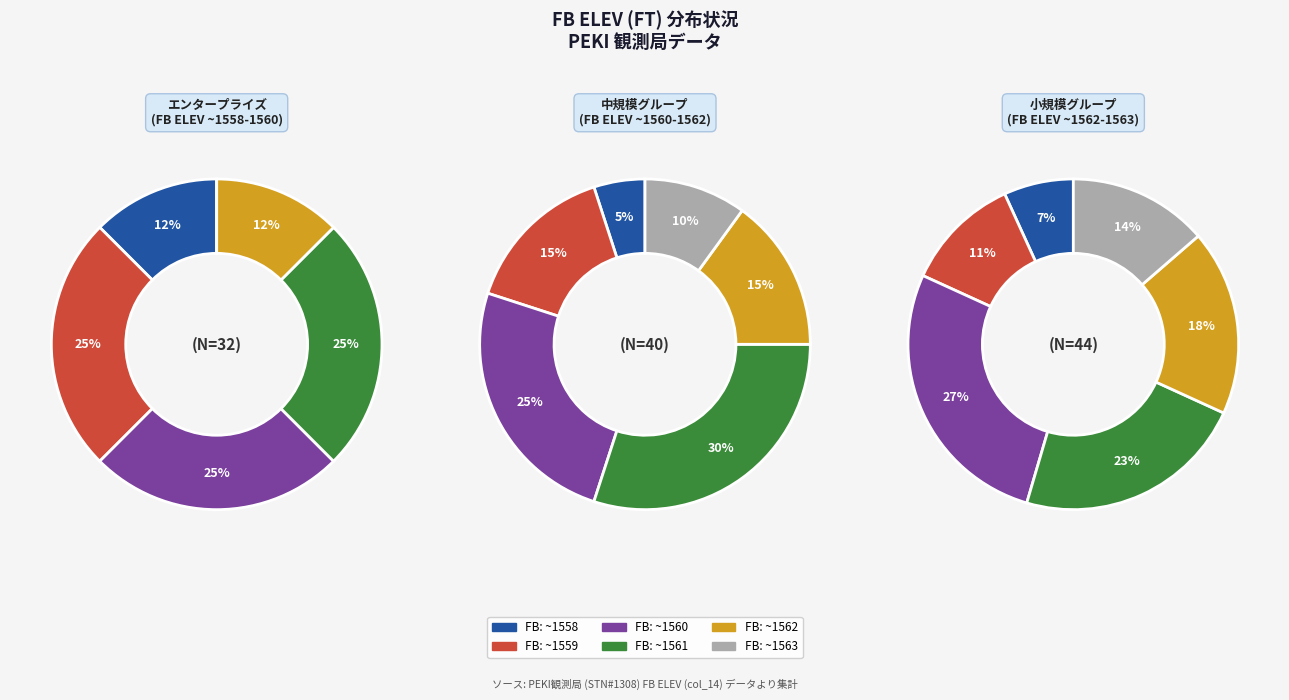

To the nearest percent, what is the combined percentage of 5 and 2?

33%